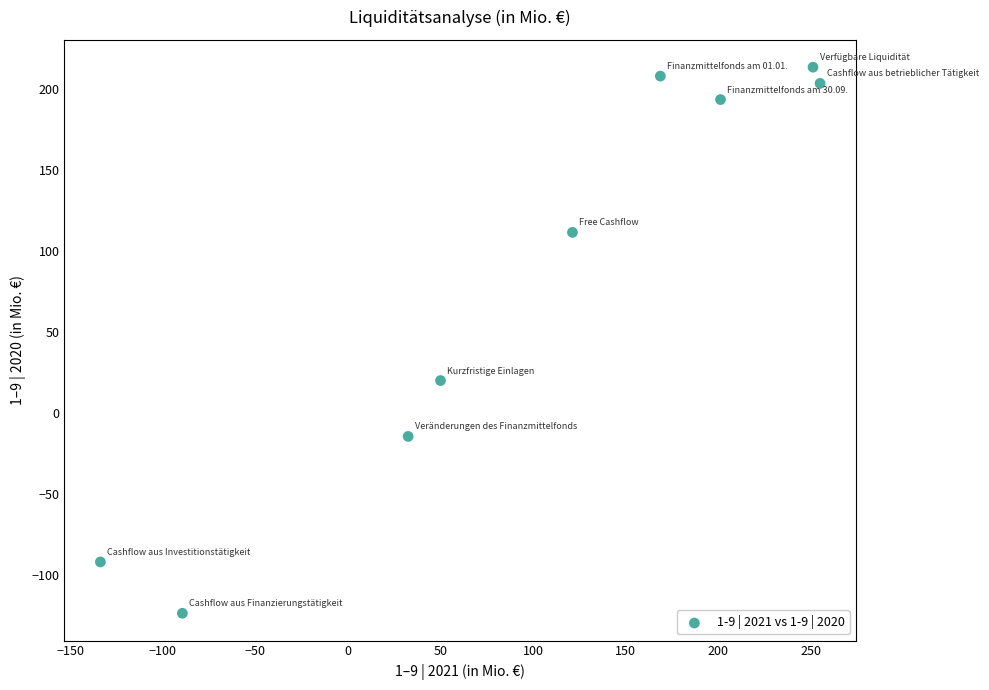

What Y value in the scatter plot is closest to 44?

20.0